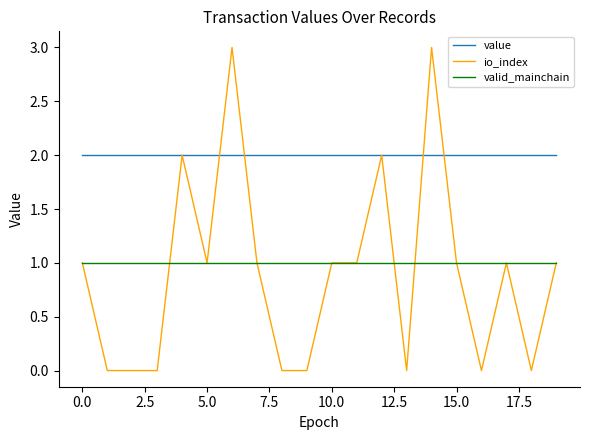

What are all the series names shown in the legend?

value, io_index, valid_mainchain